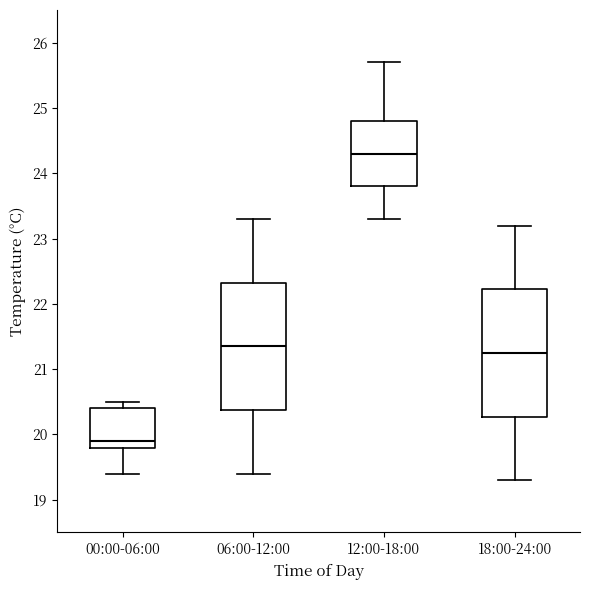

Reading left to right, transcribe this box plot: for each box, give where its median line is, the range the box spans, and where its two whiskers end, as read against the y-axis. The values are not printed on the chart, so give them approximately, as read against the axis.

00:00-06:00: median 19.9, box 19.8 to 20.4, whiskers 19.4 to 20.5
06:00-12:00: median 21.4, box 20.4 to 22.3, whiskers 19.4 to 23.3
12:00-18:00: median 24.3, box 23.8 to 24.8, whiskers 23.3 to 25.7
18:00-24:00: median 21.3, box 20.3 to 22.2, whiskers 19.3 to 23.2